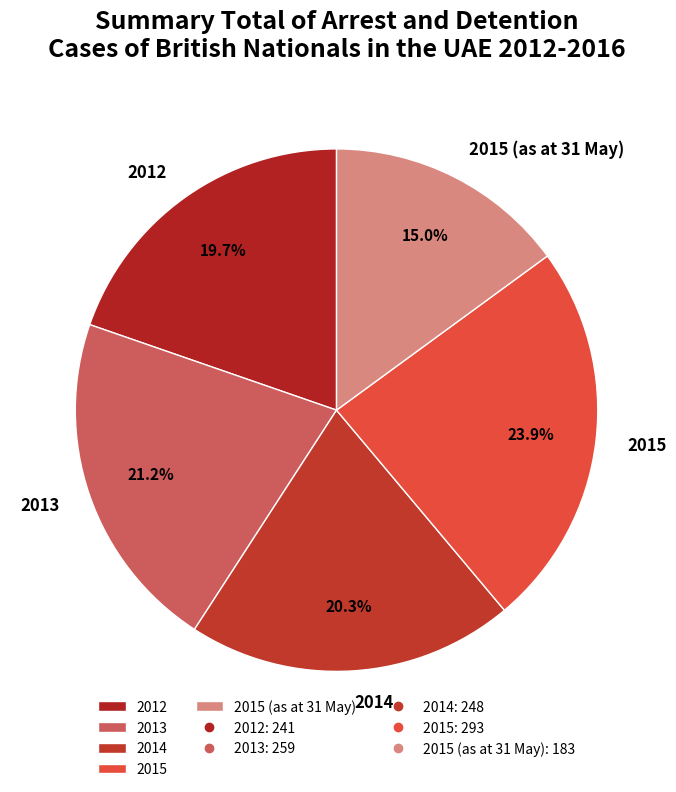

Is the sum of 2013 and 2015 greater than half?

No